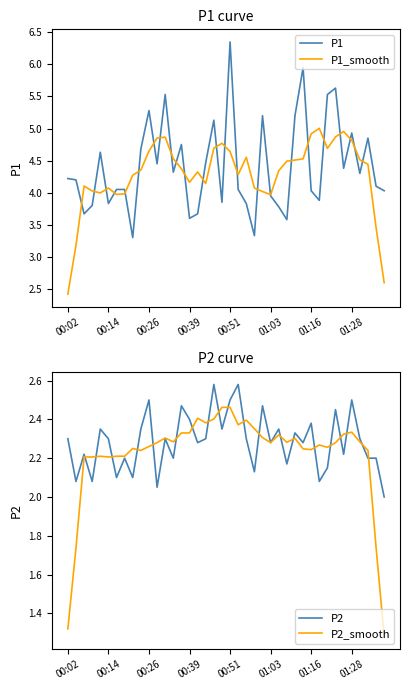

True or false: P2 and P1 cross at least once.

False